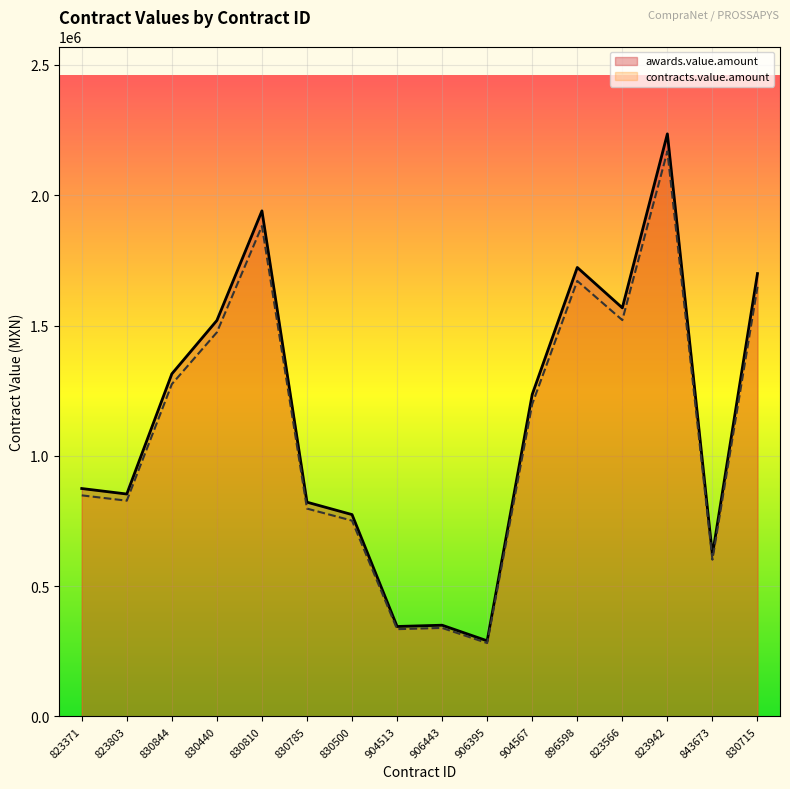

Reading left to right, transcribe all the data shown in this chart.

awards.value.amount: 874340.0	853230.8	1314413.1	1519477.5	1940042.1	821896.8	774308.9	344827.6	349691.0	289774.9	1235529.4	1722812.2	1567816.6	2235628.3	619750.0	1699463.1
contracts.value.amount: 848109.8	827633.9	1274980.7	1473893.2	1881840.8	797239.9	751079.6	334482.8	339200.3	281081.7	1198463.5	1671127.9	1520782.1	2168559.5	601157.5	1648479.2